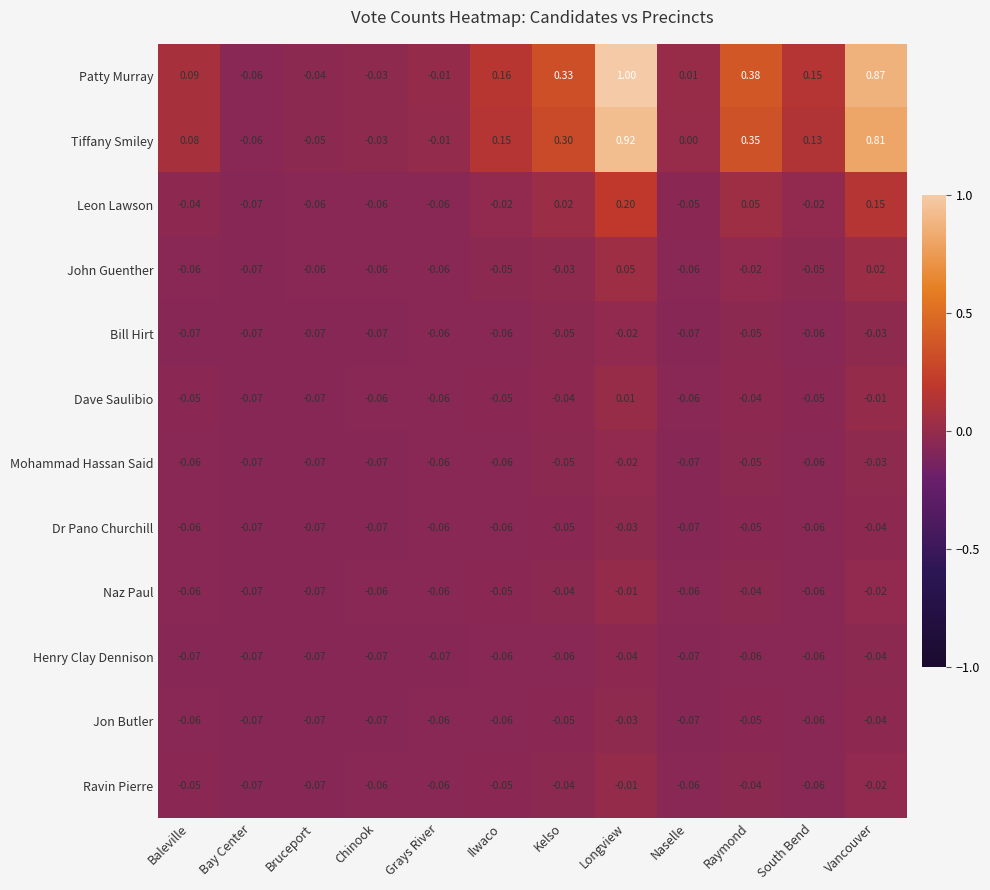

Where does the Patty Murray series first go above 0?

Baleville